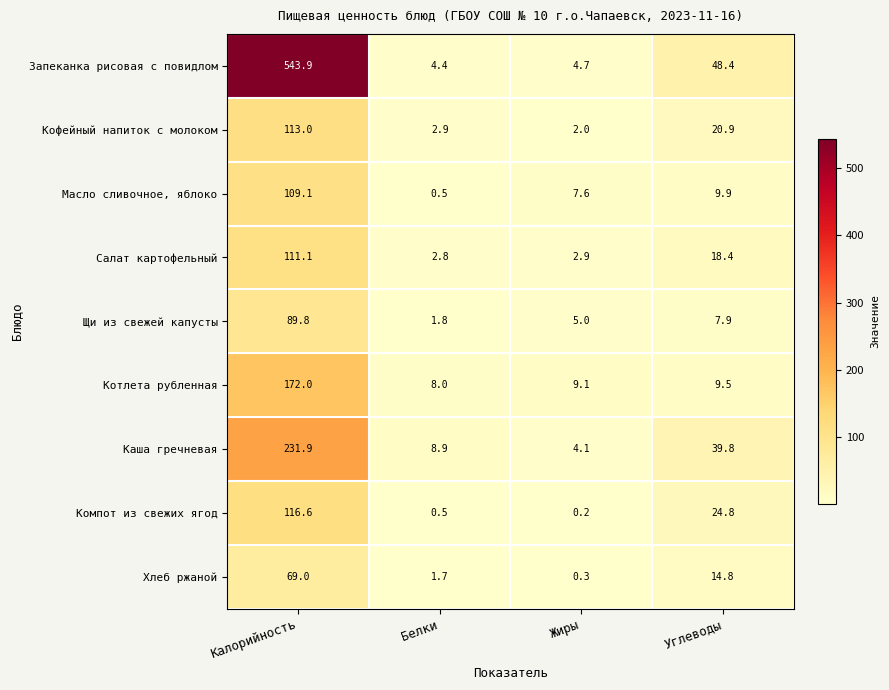

What is the difference between the highest and lowest values at Углеводы?

40.5